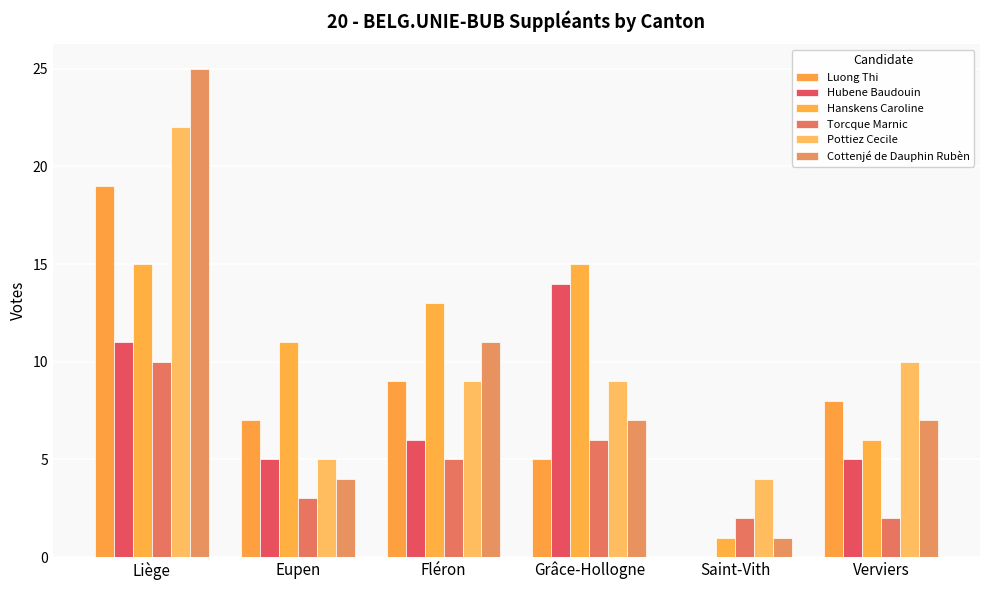

What position from the right is Verviers?

1